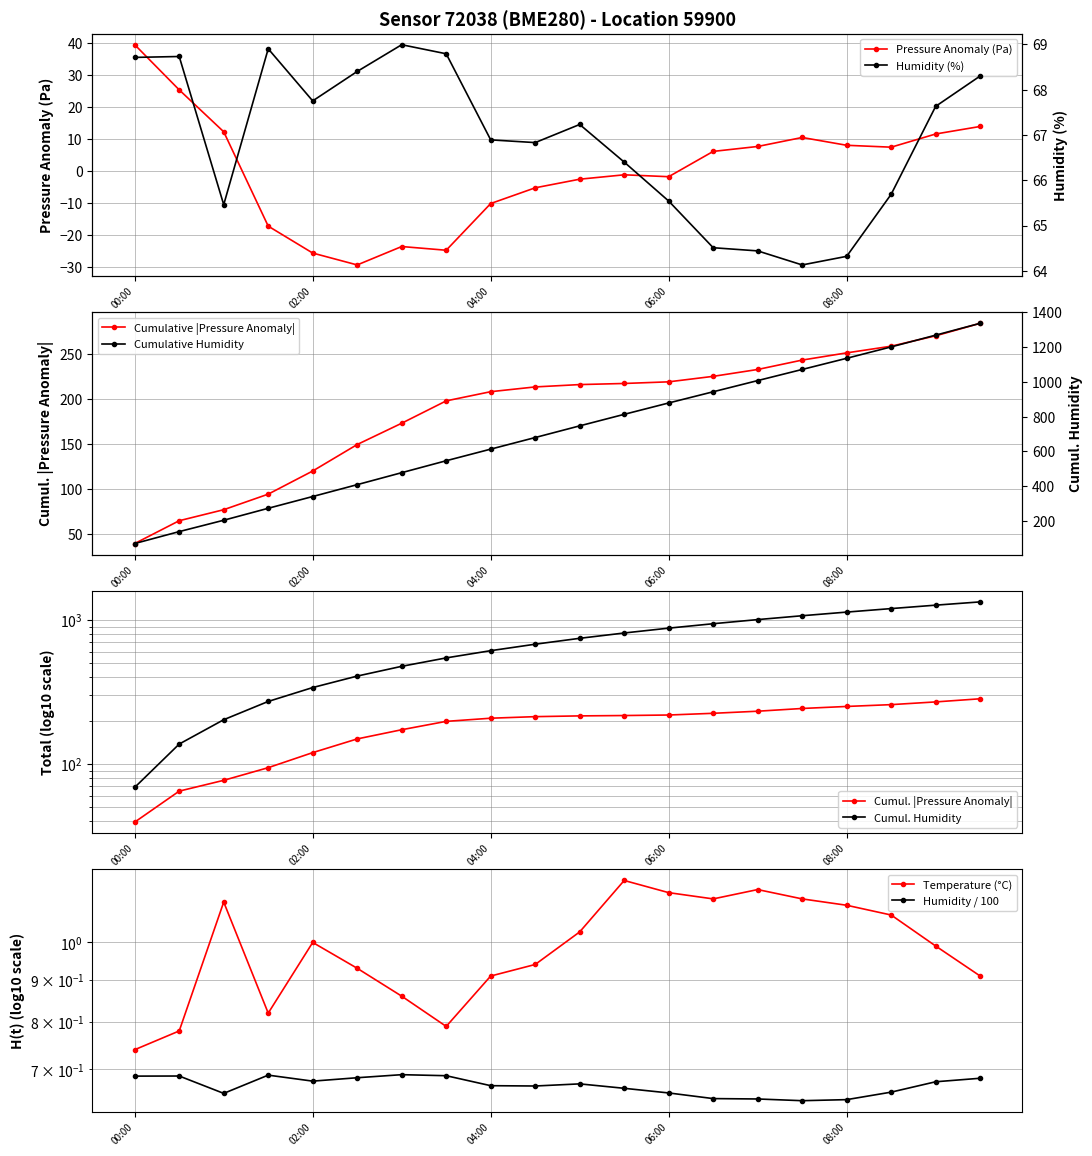

What is the maximum value for Pressure Anomaly (Pa)?

39.4